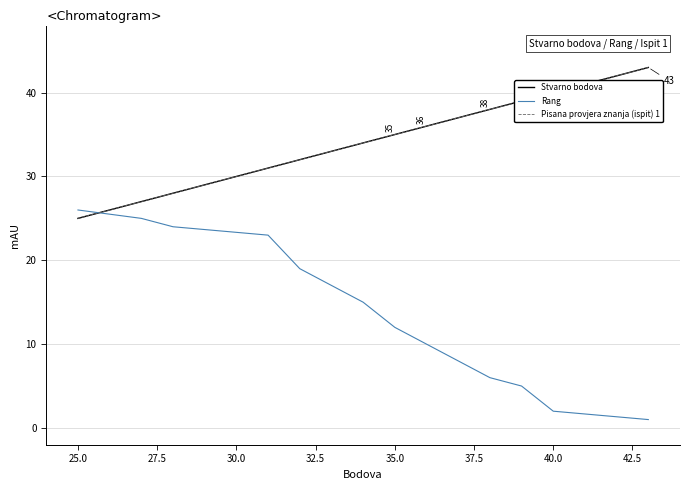

True or false: Pisana provjera znanja (ispit) 1 and Rang cross at least once.

True